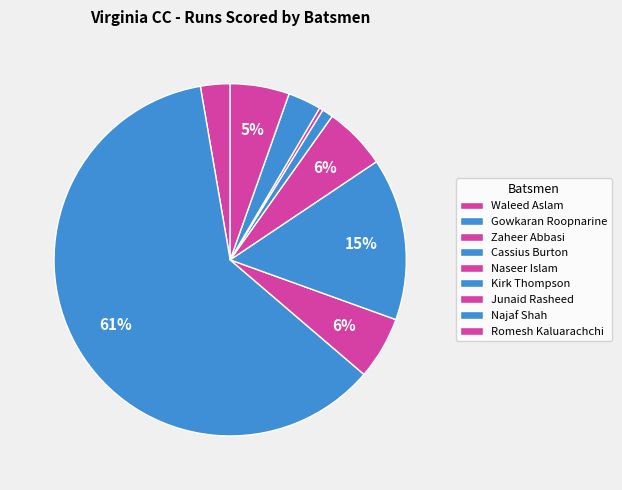

To the nearest percent, what is the combined percentage of Cassius Burton and Kirk Thompson?

16%